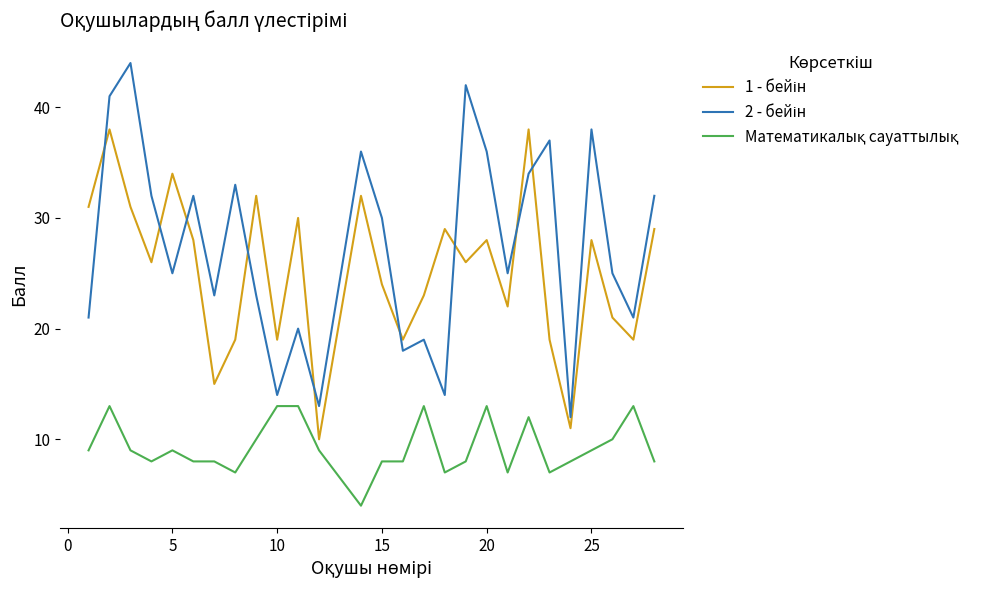

What is the maximum value shown in the chart?

44